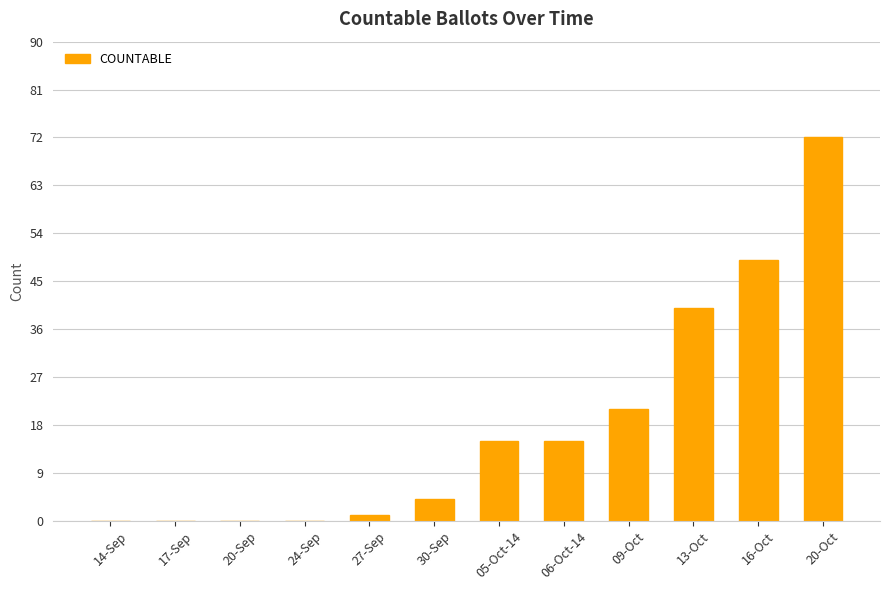

Which has a higher value, 24-Sep or 20-Oct?

20-Oct